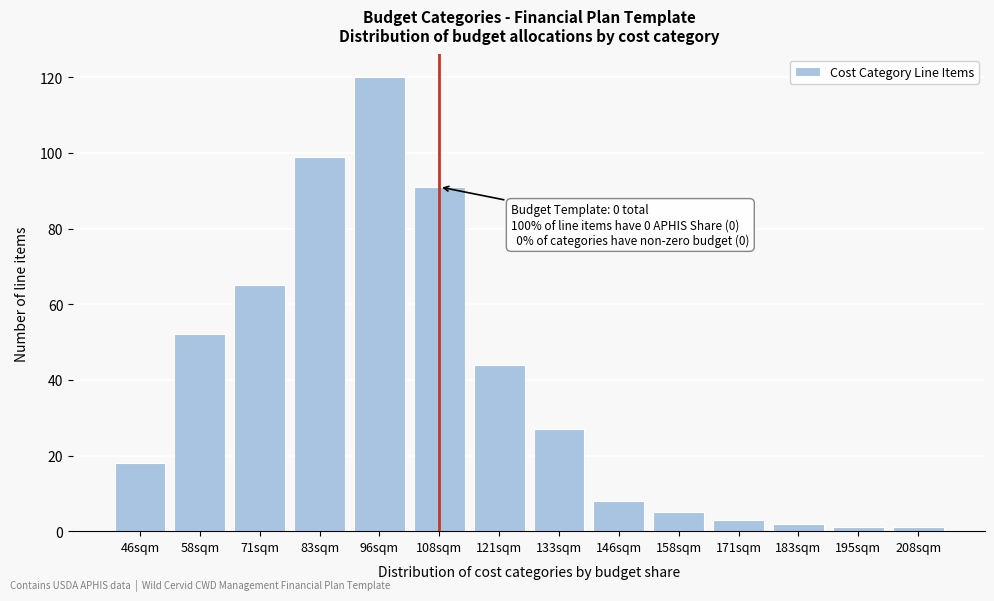

Reading left to right, transcribe all the data shown in this chart.

46sqm=18	58sqm=52	71sqm=65	83sqm=99	96sqm=120	108sqm=91	121sqm=44	133sqm=27	146sqm=8	158sqm=5	171sqm=3	183sqm=2	195sqm=1	208sqm=1